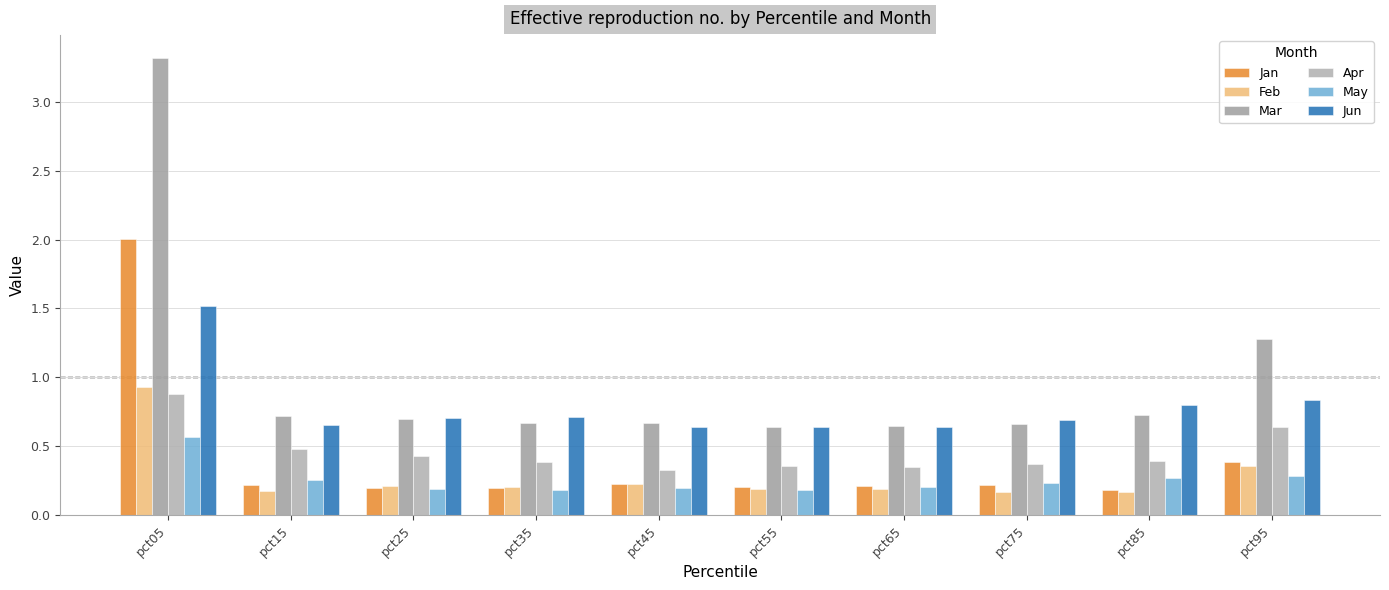

The May series shows 0.4 at pct95. True or false?

False